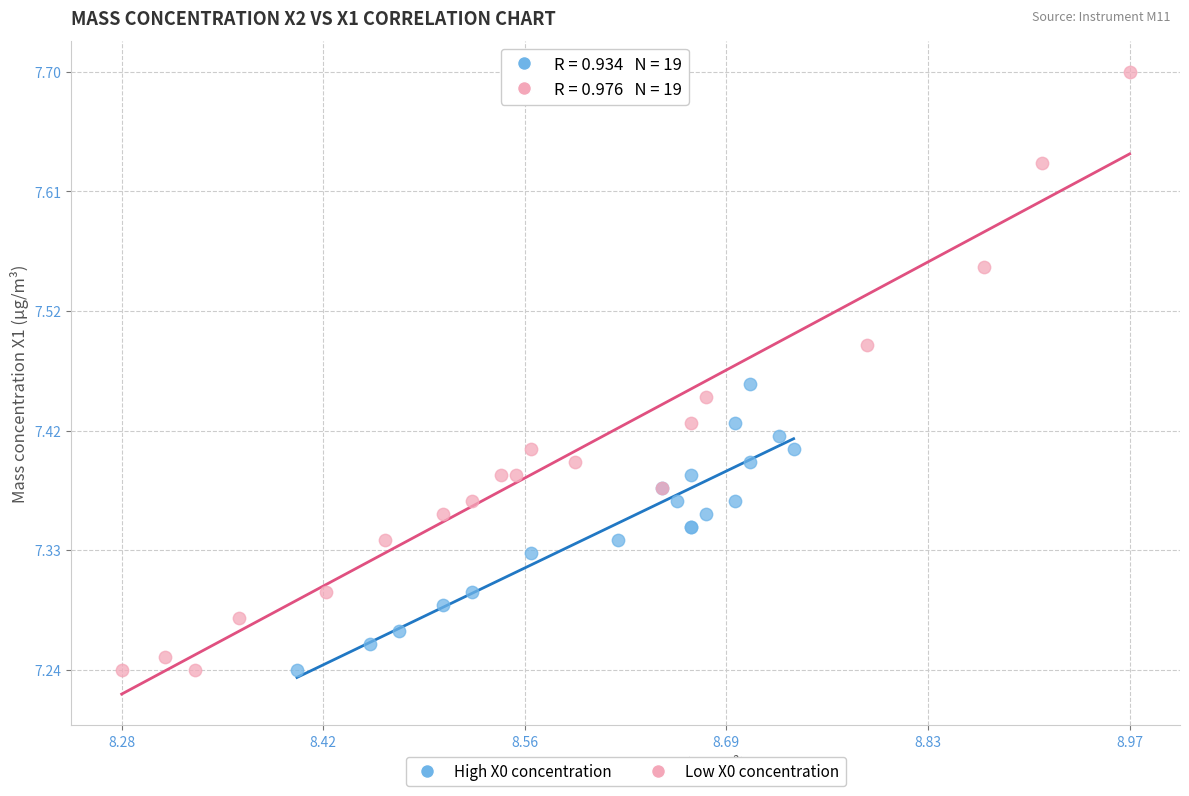

Which series has the largest Y range (max minus min)?

Low X0 concentration